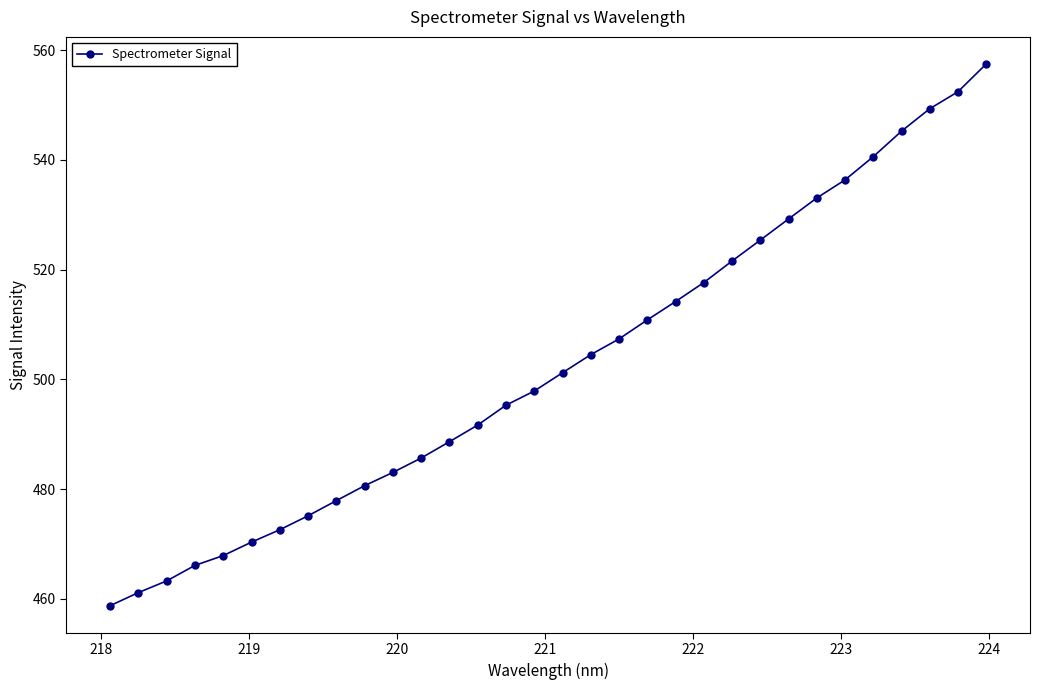

What is the difference between the maximum and minimum values?

98.7